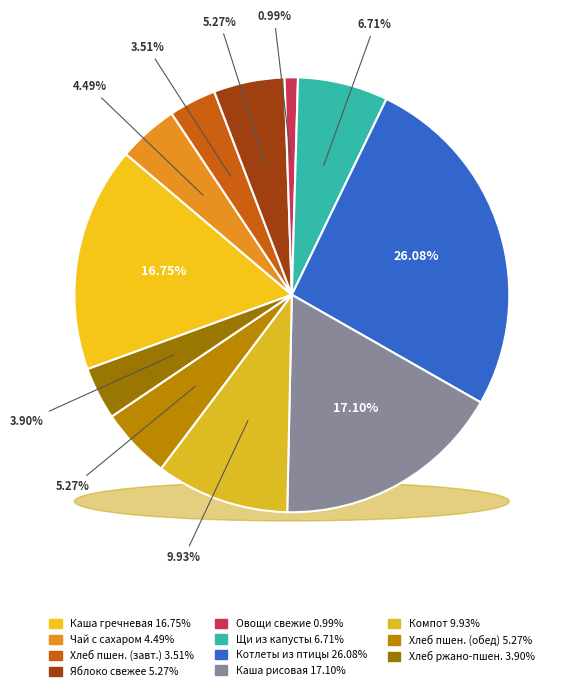

Does Щи из свежей капусты (Обед) account for over 50% of the chart?

No